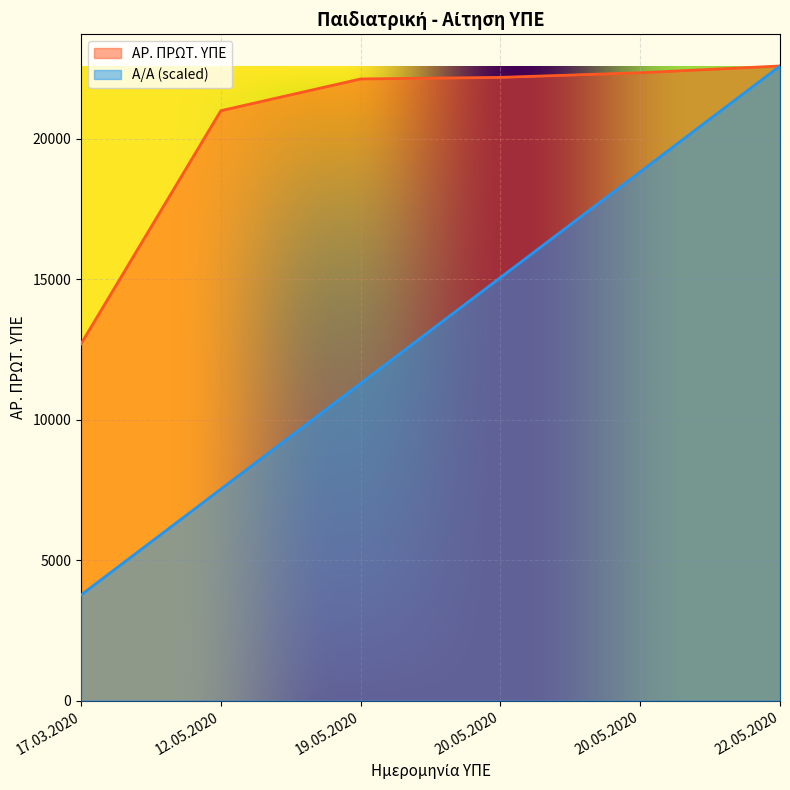

List the labels in order of ΑΡ. ΠΡΩΤ. ΥΠΕ value, largest first.

22.05.2020, 20.05.2020, 20.05.2020, 19.05.2020, 12.05.2020, 17.03.2020